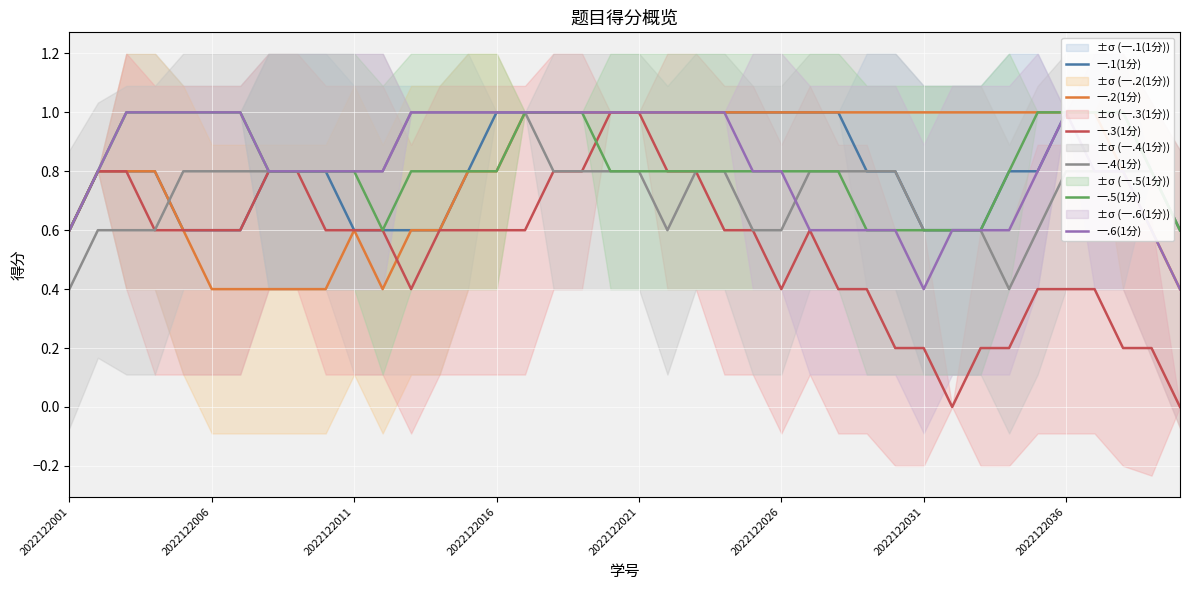

Rank the series at 28 from lowest to highest value.

一.3(1分), 一.5(1分), 一.6(1分), 一.1(1分), 一.4(1分), 一.2(1分)